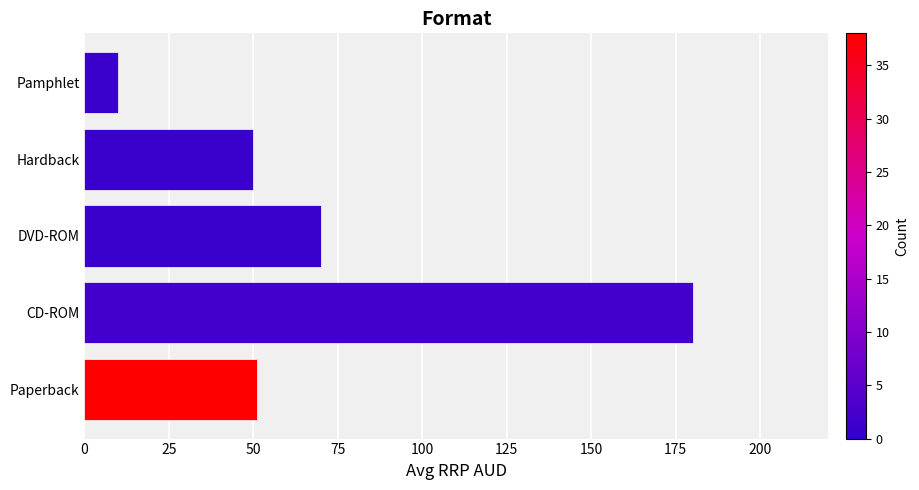

At which category does the chart reach its minimum across all series?

Pamphlet